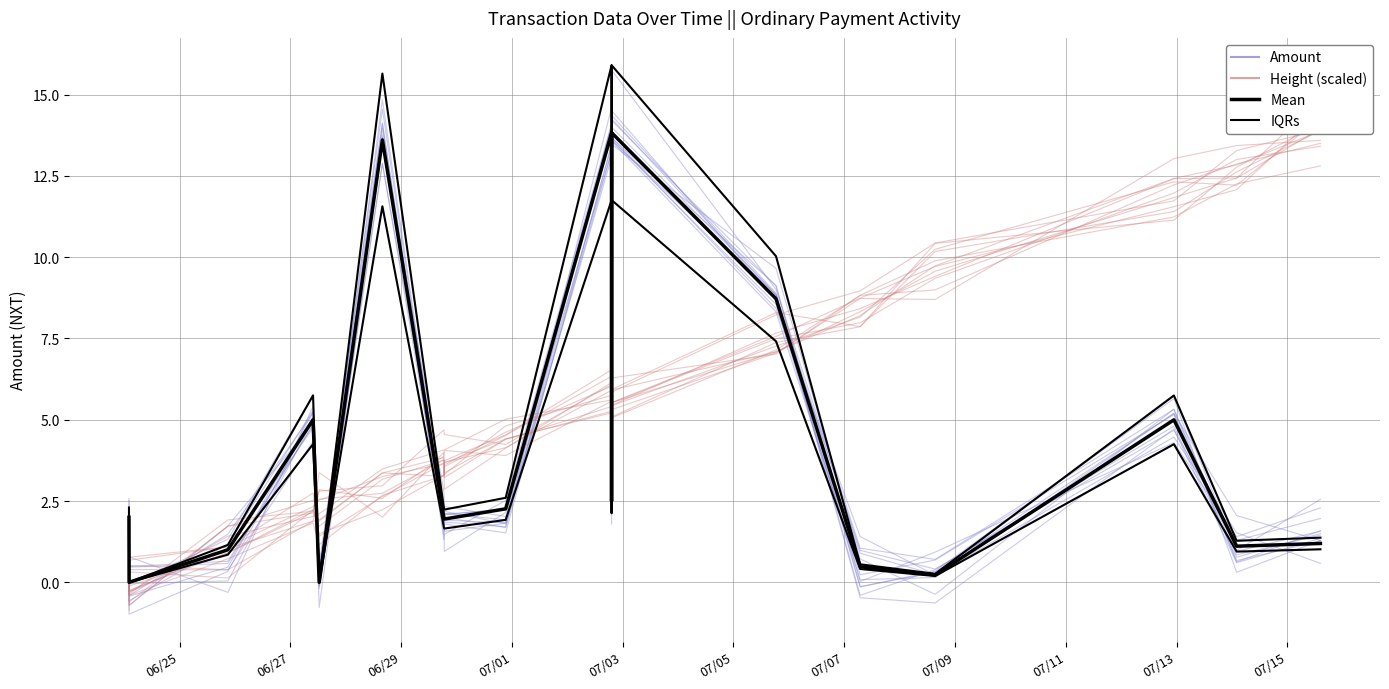

How many interior local peaks does the Amount series have?

5